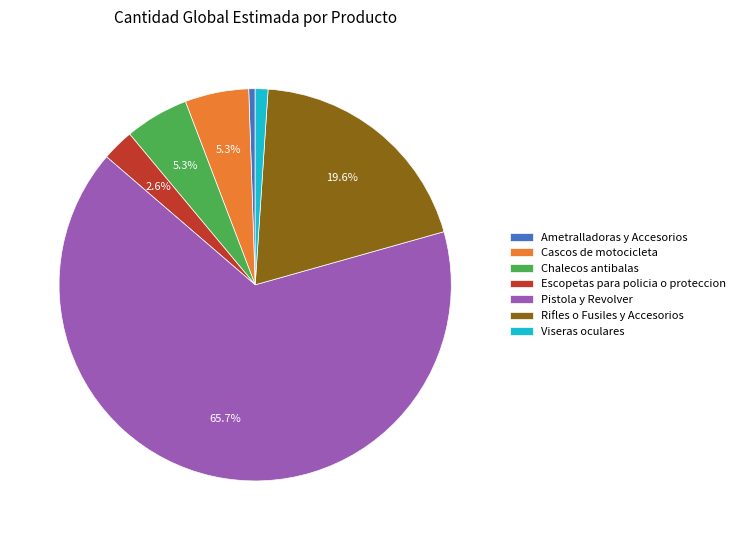

What percentage is NOT represented by Cascos de motocicleta?

94.7%